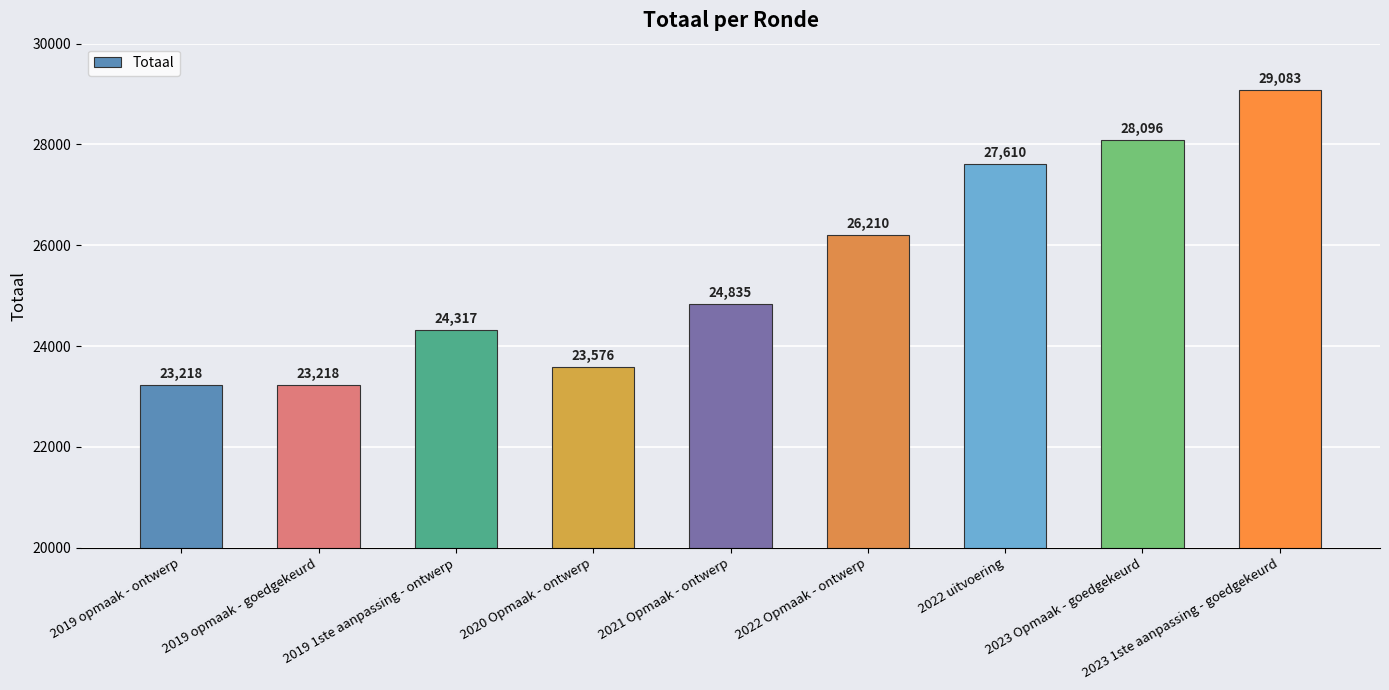

Reading right to left, transcribe all the data shown in this chart.

29083	28096	27610	26210	24835	23576	24317	23218	23218